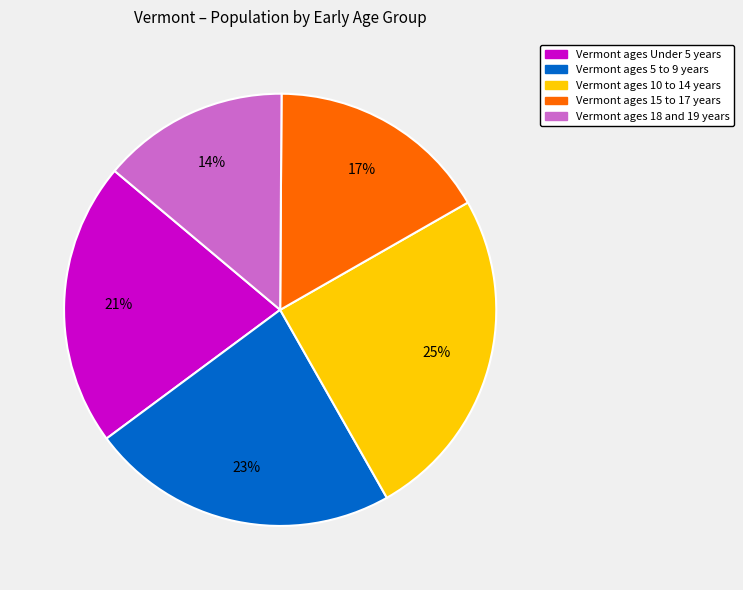

To the nearest percent, what is the average slice percentage?

20%